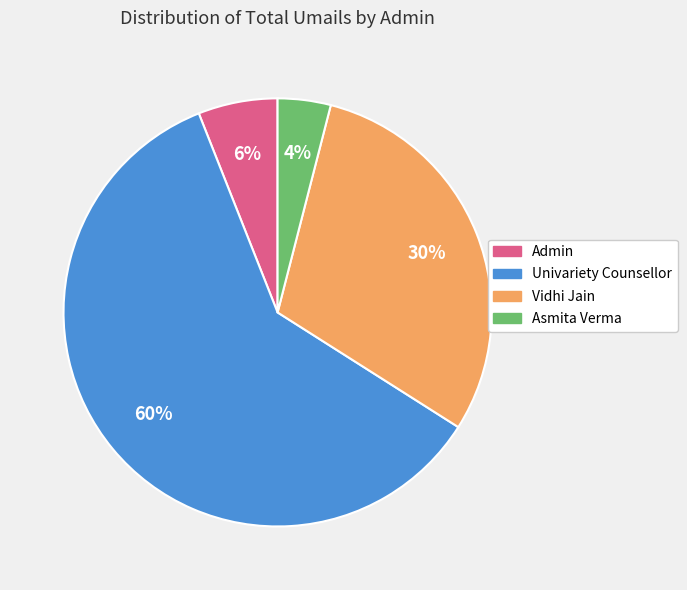

Between Asmita Verma and Univariety Counsellor, which is larger?

Univariety Counsellor